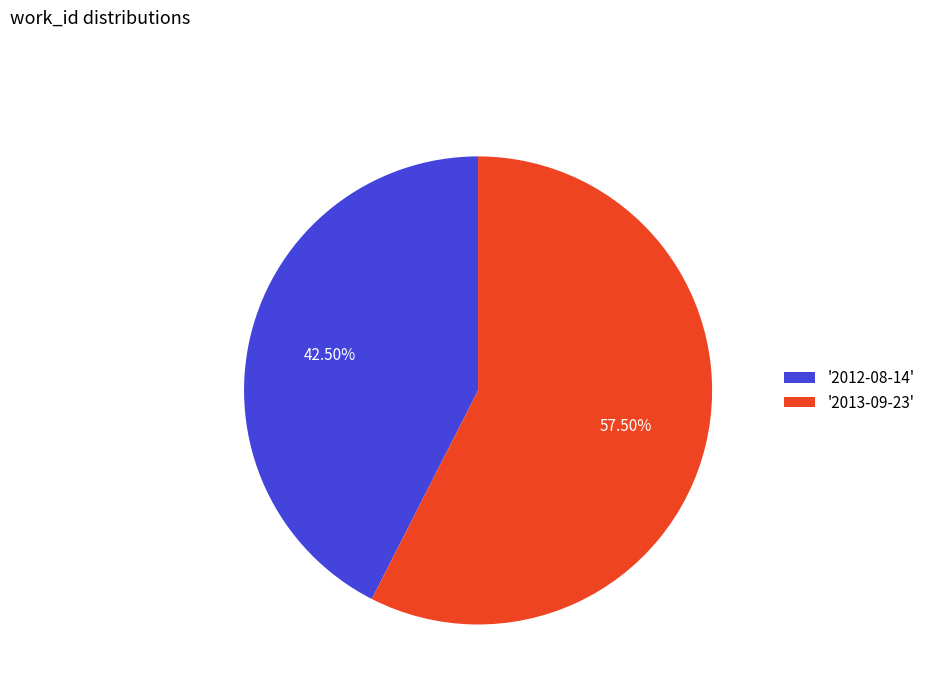

Is there a majority slice in this chart?

Yes